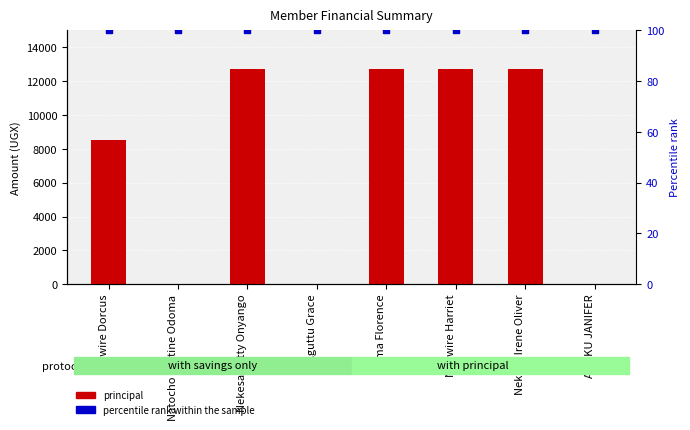

Which series has the largest total across all categories?

principal